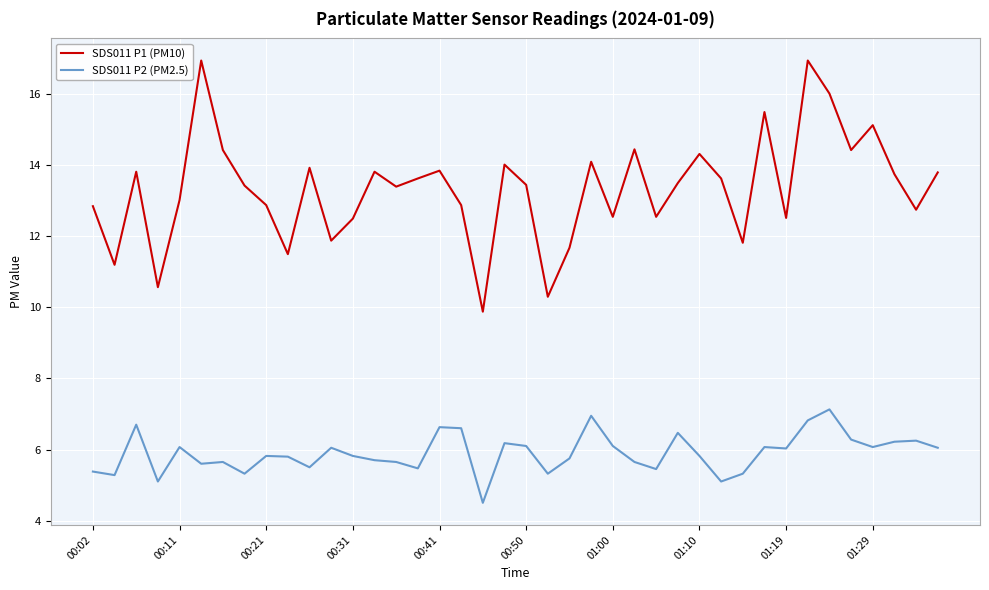

Rank the series by their average value, from lowest to highest.

SDS011 P2 (PM2.5), SDS011 P1 (PM10)